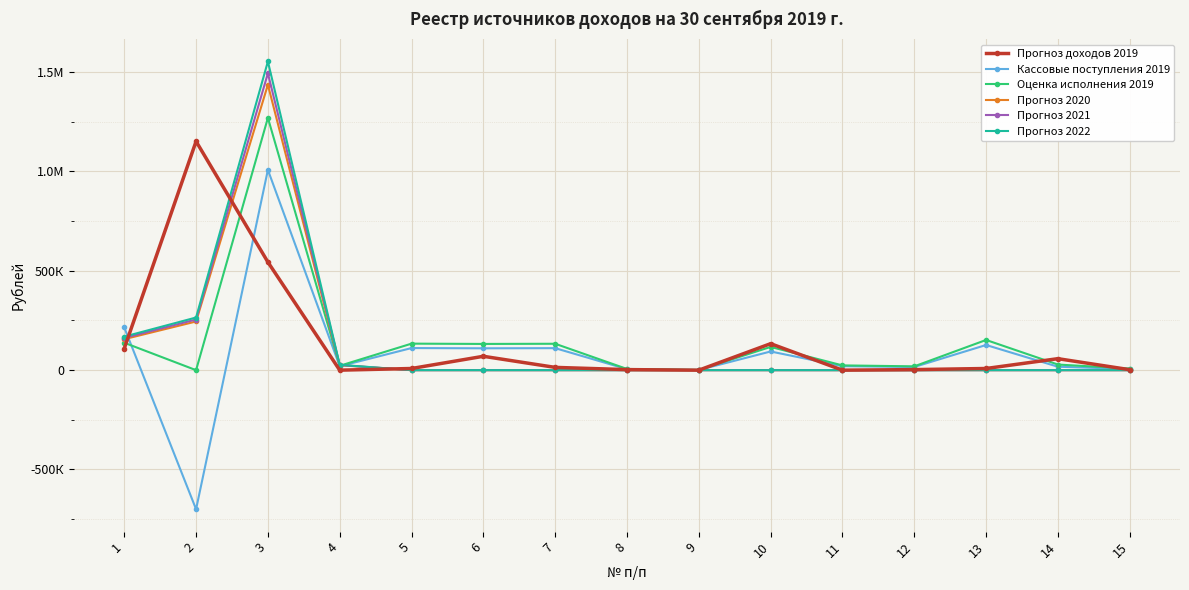

What is the difference between the highest and lowest values at 4?

26900.0